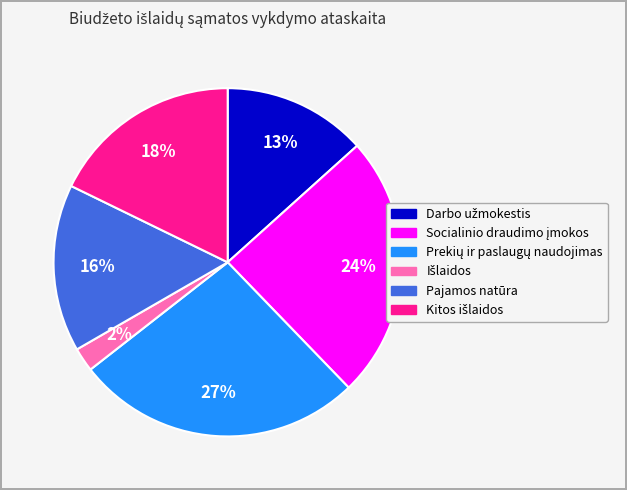

Is there any slice that represents more than half of the pie?

No